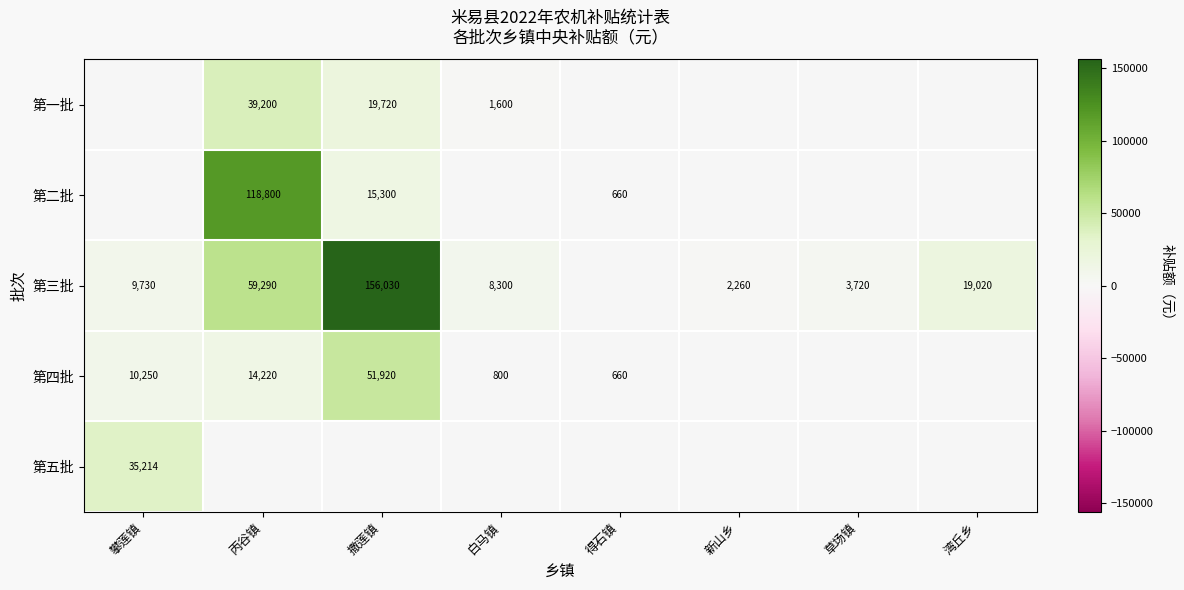

The 第三批 series shows 5396 at 攀莲镇. True or false?

False